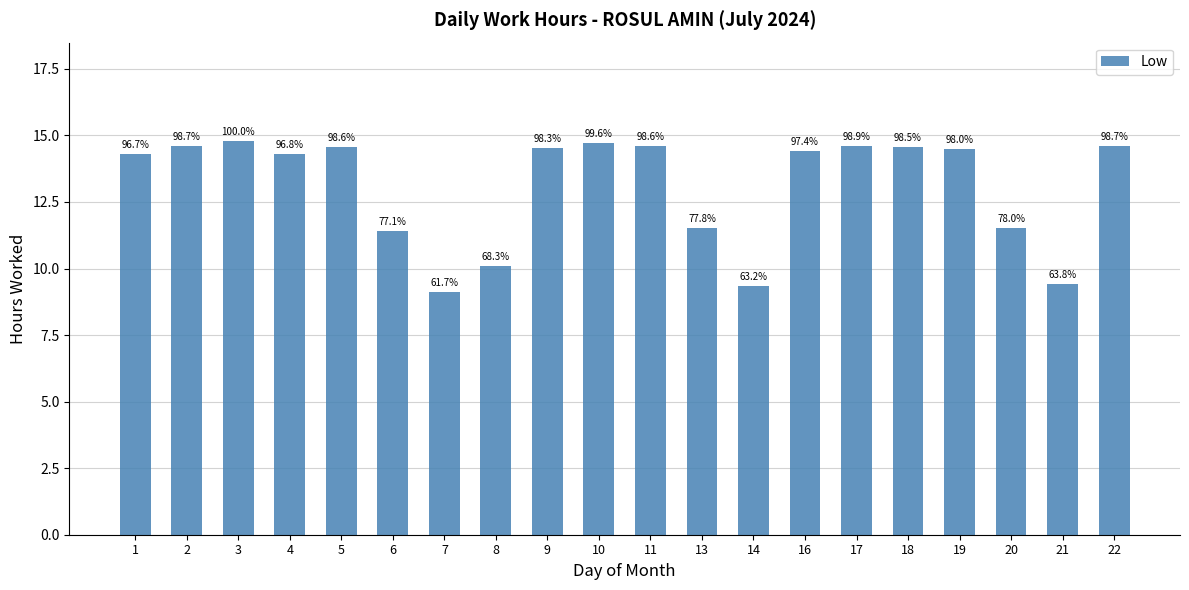

Reading left to right, extract all data points from this chart.

14.3	14.6	14.8	14.3	14.6	11.4	9.1	10.1	14.5	14.7	14.6	11.5	9.3	14.4	14.6	14.6	14.5	11.5	9.4	14.6